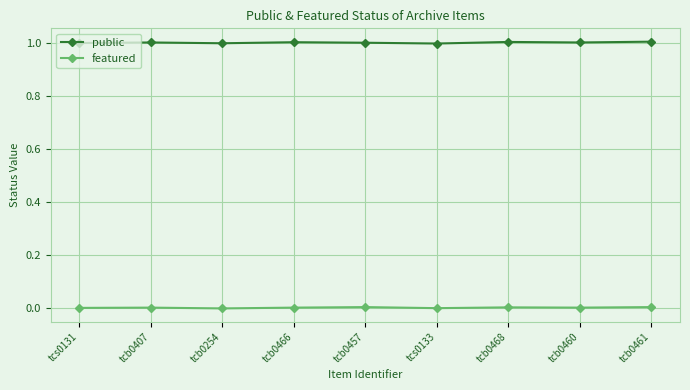

At tcs0133, list the series in order from smallest to largest.

featured, public